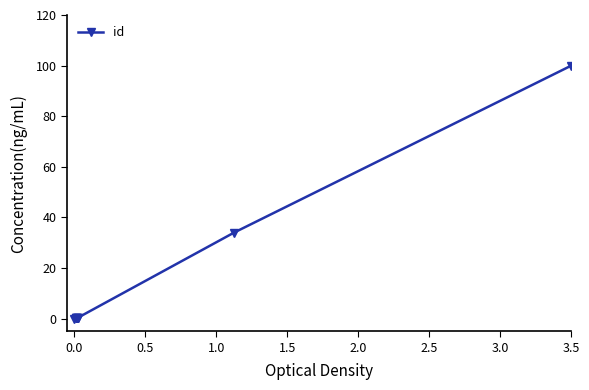

How many lines are shown in the chart?

1